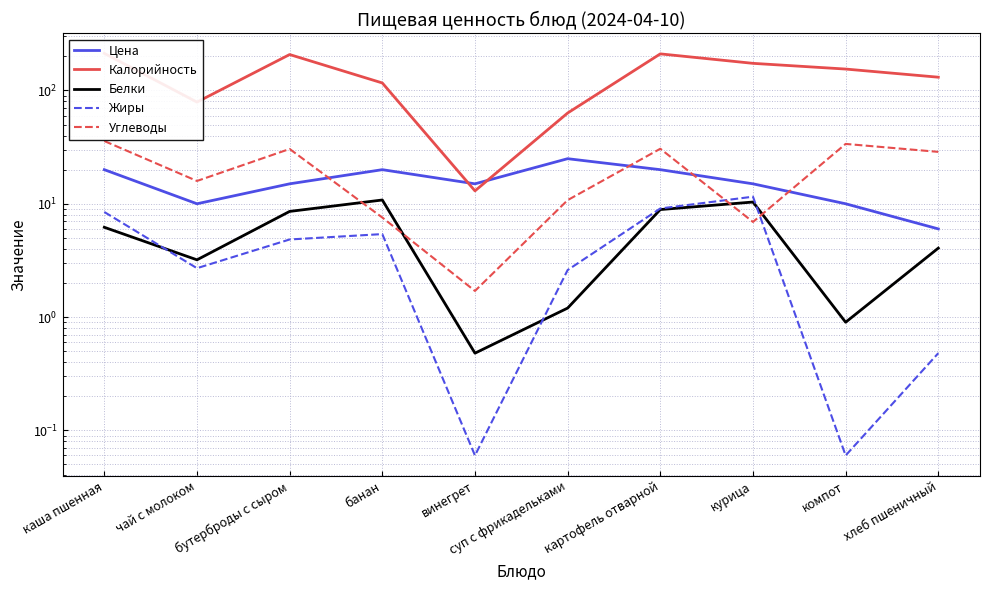

What position from the left is компот?

9